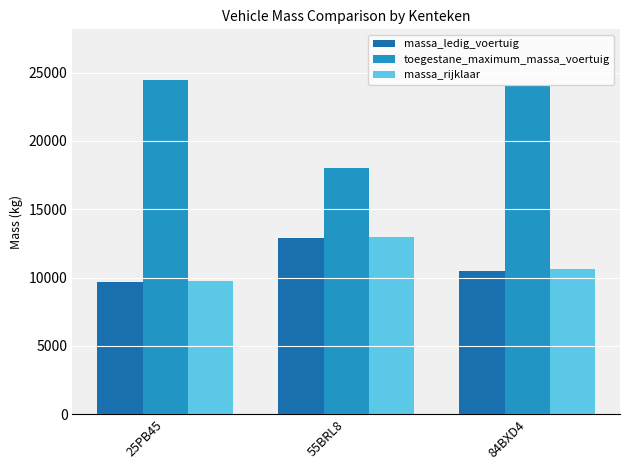

How many distinct data groups are displayed?

3